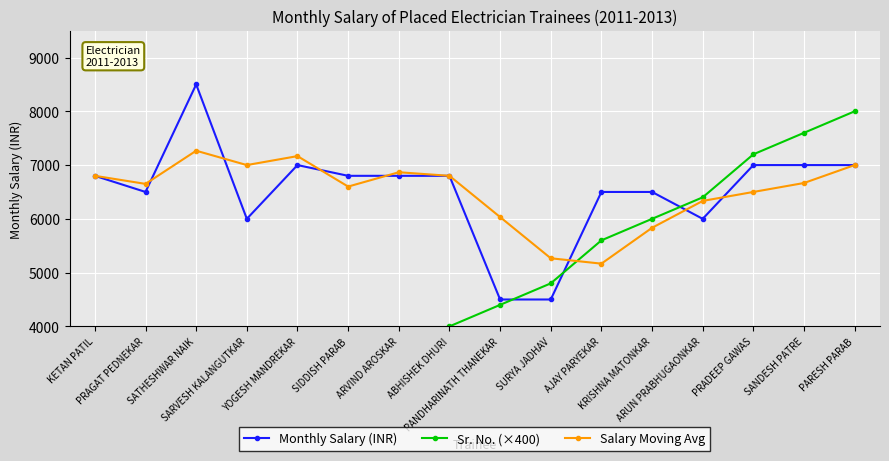

List the series in order of their peak value, lowest first.

Salary Moving Avg, Sr. No. (×400), Monthly Salary (INR)